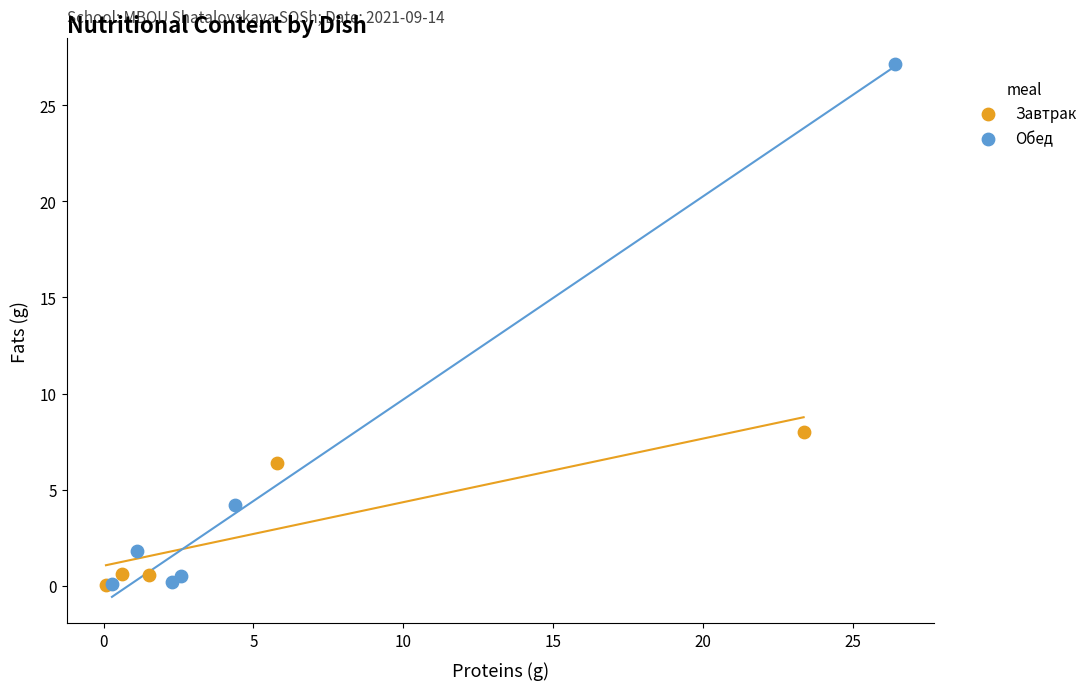

Which series reaches the maximum Y coordinate?

Обед